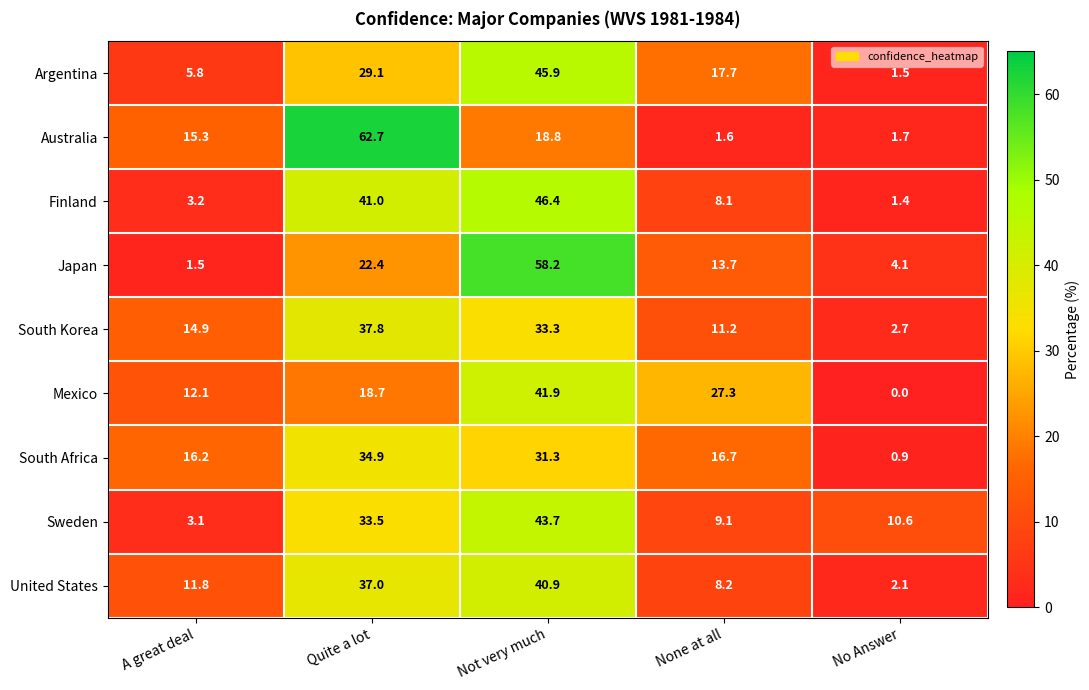

Between Not very much and None at all, which series saw the biggest shift?

Japan